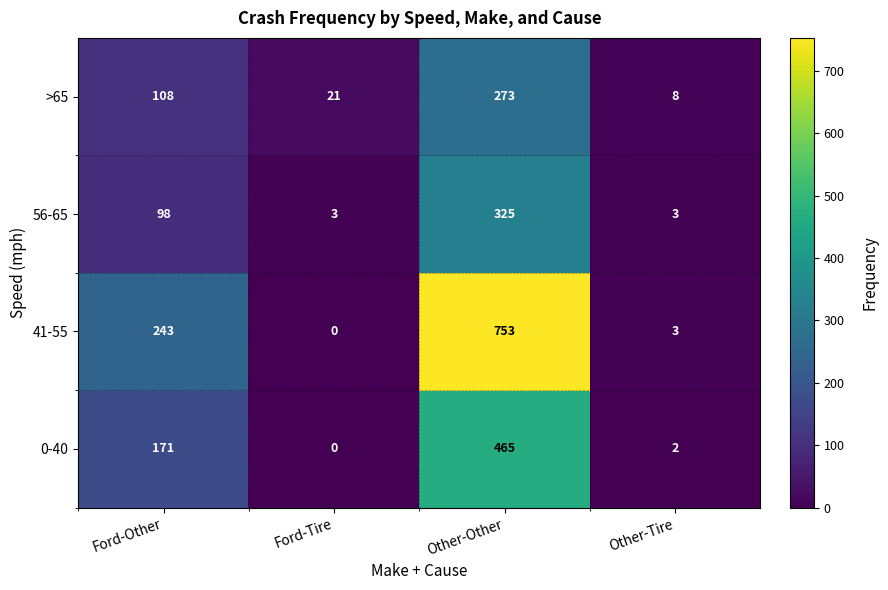

Reading right to left, transcribe all the data shown in this chart.

>65: 8	273	21	108
56-65: 3	325	3	98
41-55: 3	753	0	243
0-40: 2	465	0	171